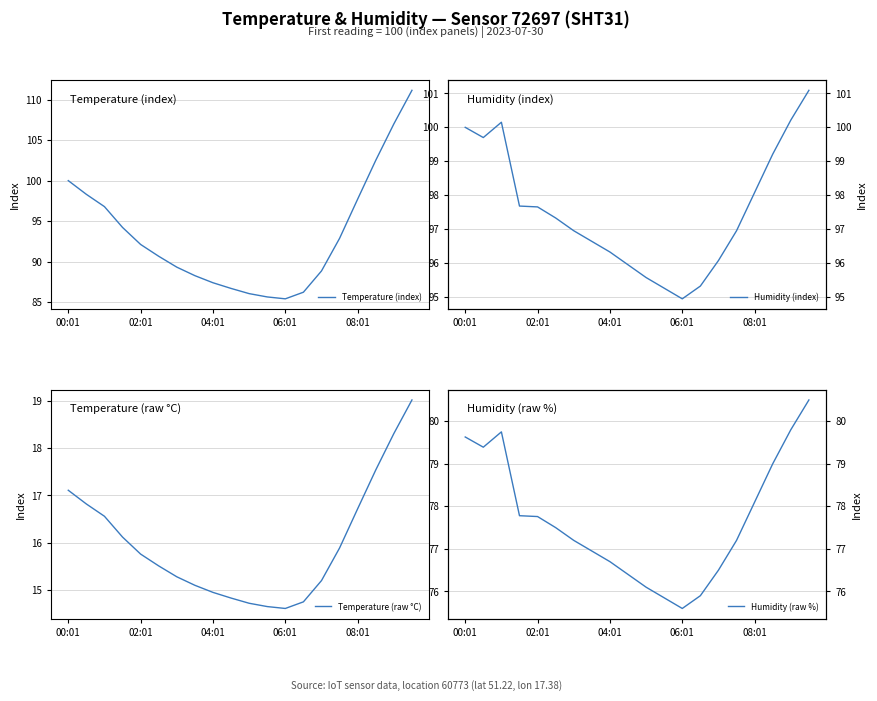

The Temperature (index) series shows 47.2 at 00:01. True or false?

False